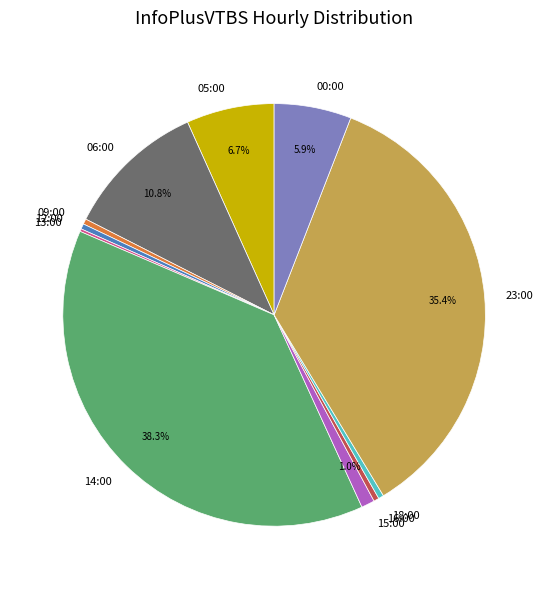

To the nearest percent, what is the average slice percentage?

9%